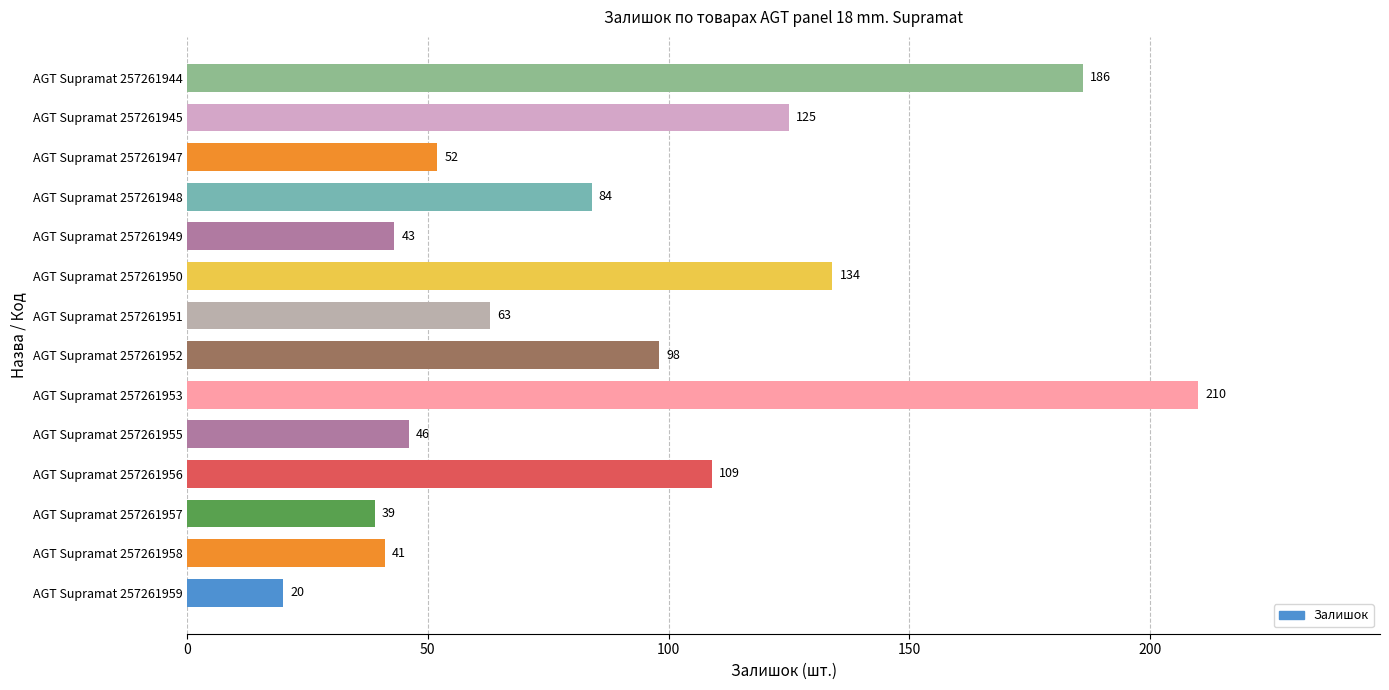

Count the number of data series in this chart.

1